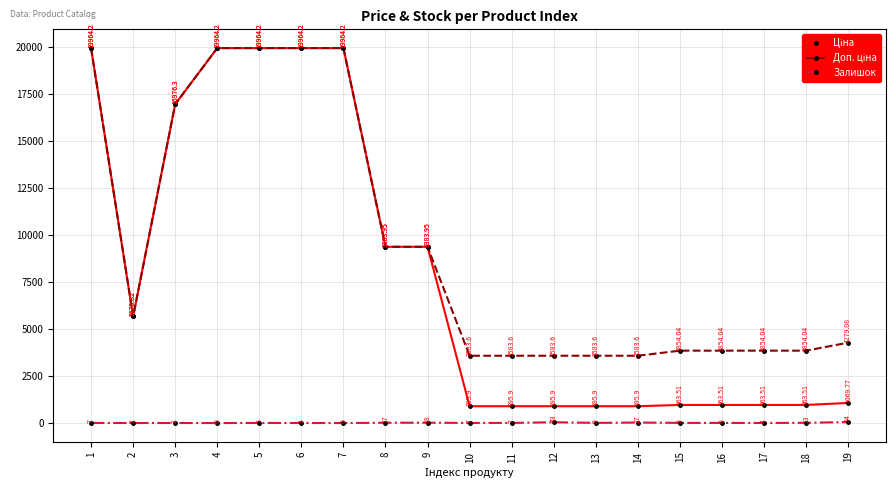

What is the total value across all series at 12?

4522.5